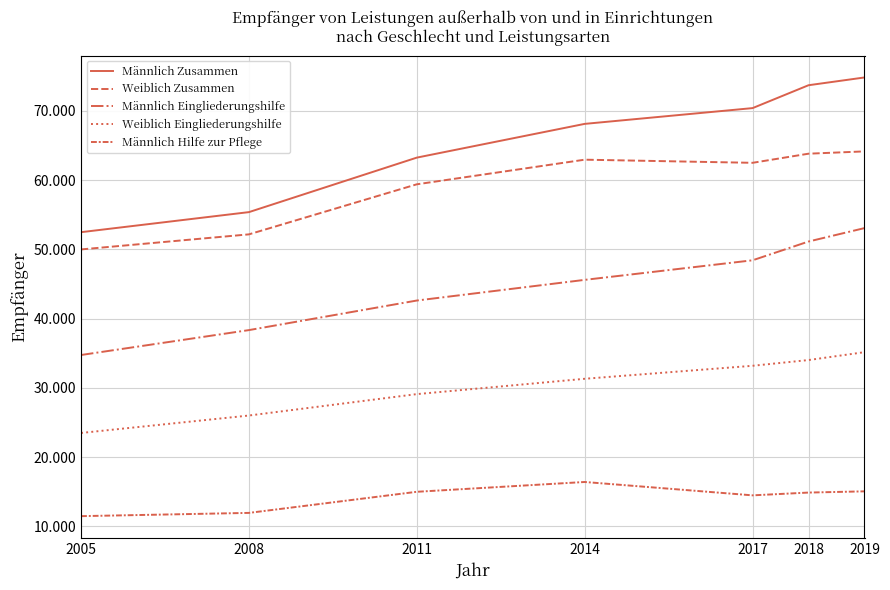

Does the chart display data point markers on the line(s)?

No